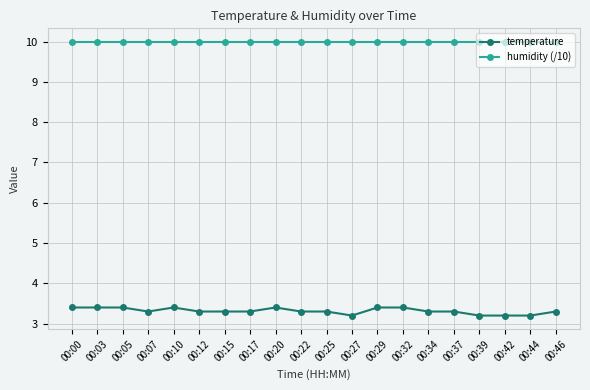

Which series has the largest range (max minus min)?

temperature